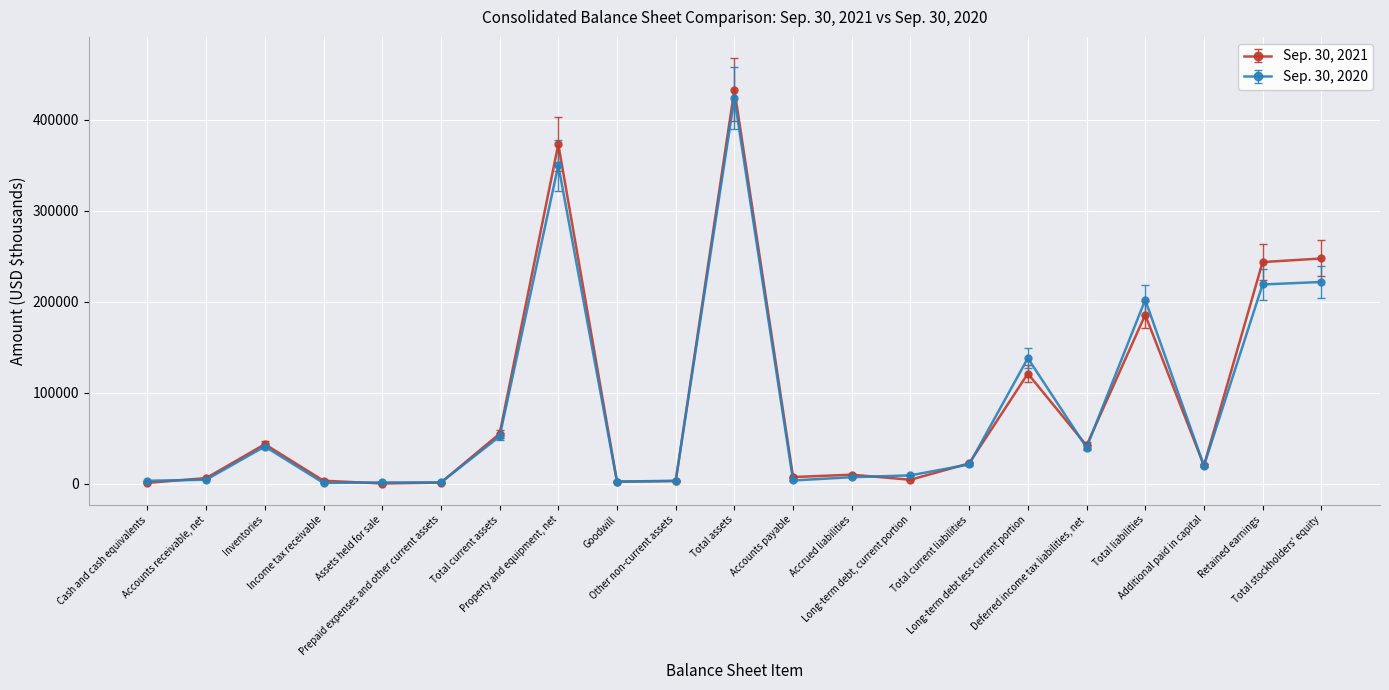

True or false: Sep. 30, 2021 has more than 1 points higher than both neighbors.

True